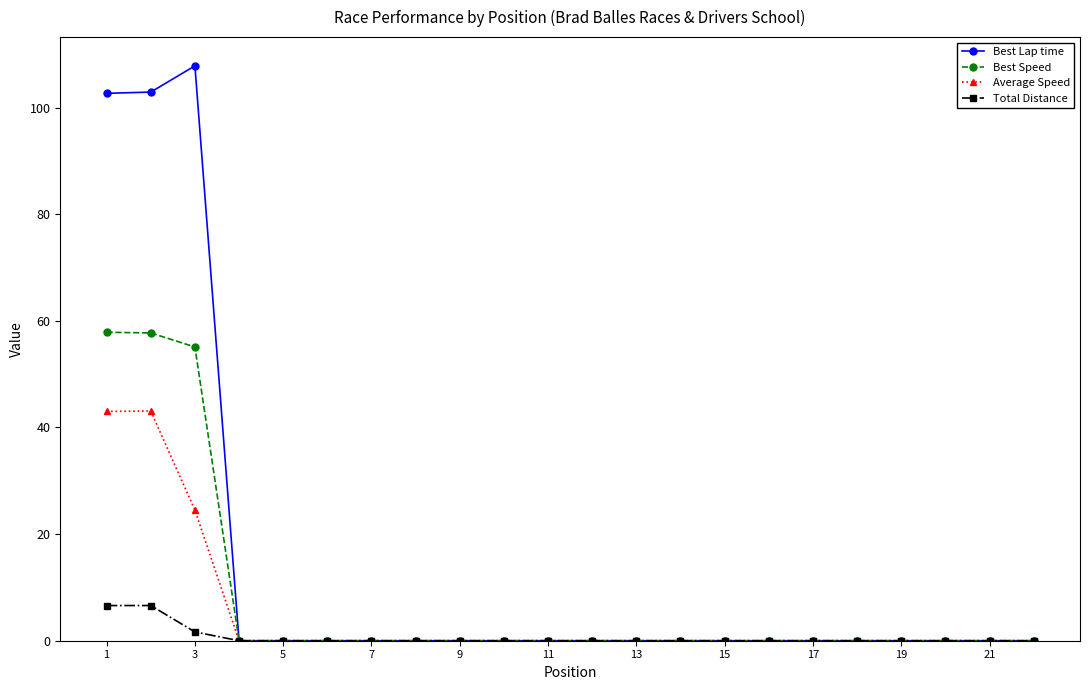

How many distinct data groups are displayed?

4